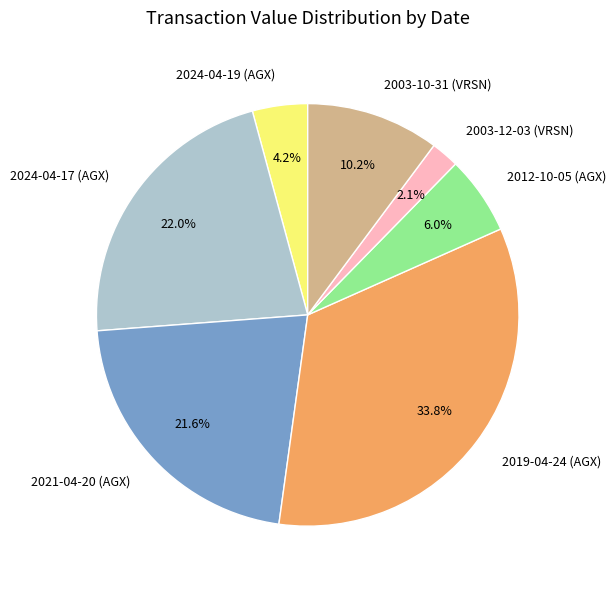

How much of the chart is everything except 2024-04-17 (AGX)?

78.0%